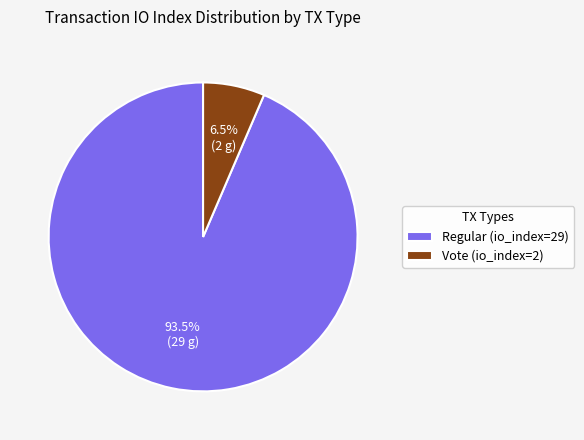

Rank the categories by value from lowest to highest.

Vote (io_index=2), Regular (io_index=29)